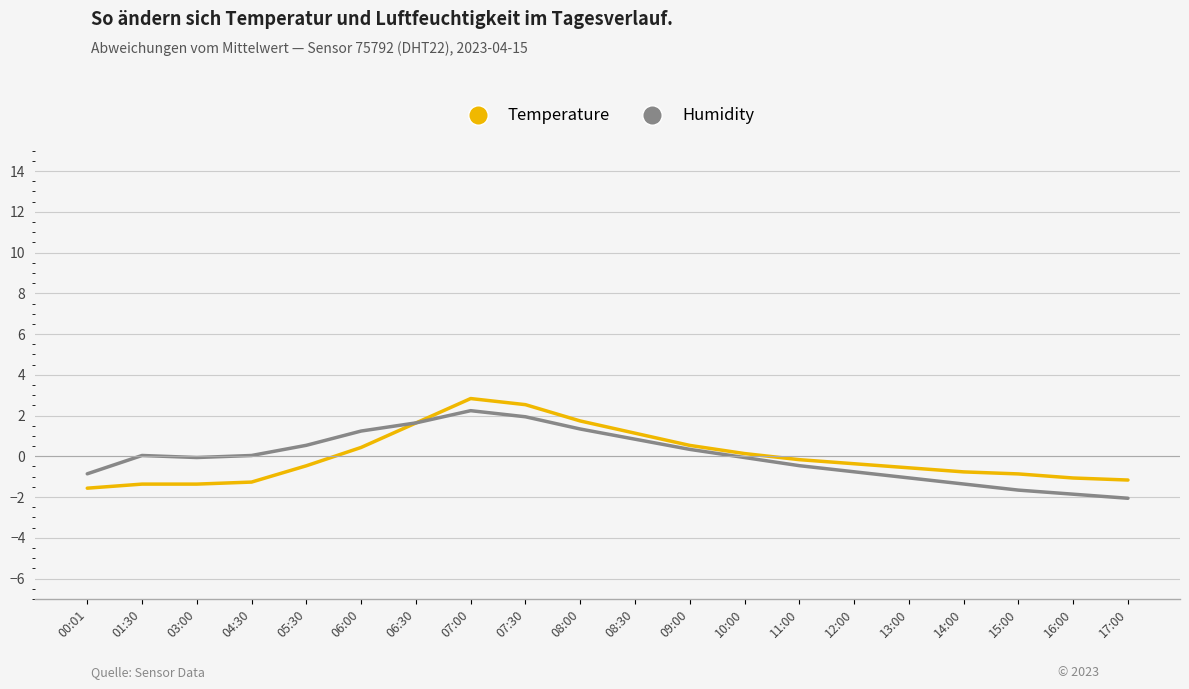

True or false: Temperature has more than 0 interior local peaks.

True